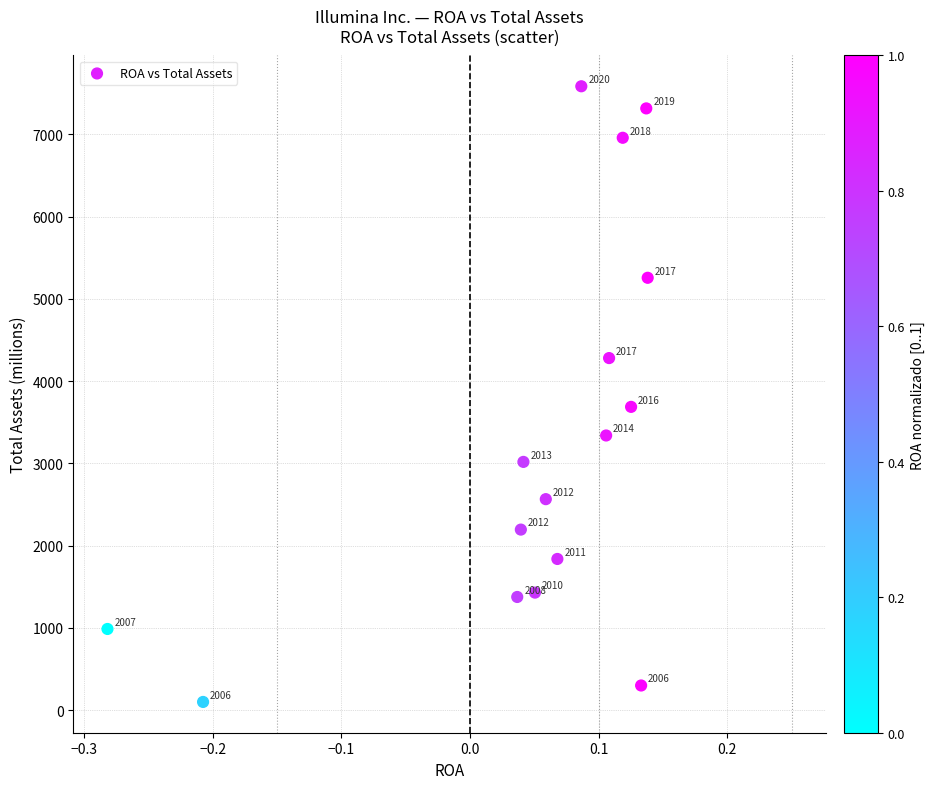

What Y value in the scatter plot is closest to 3843?

3688